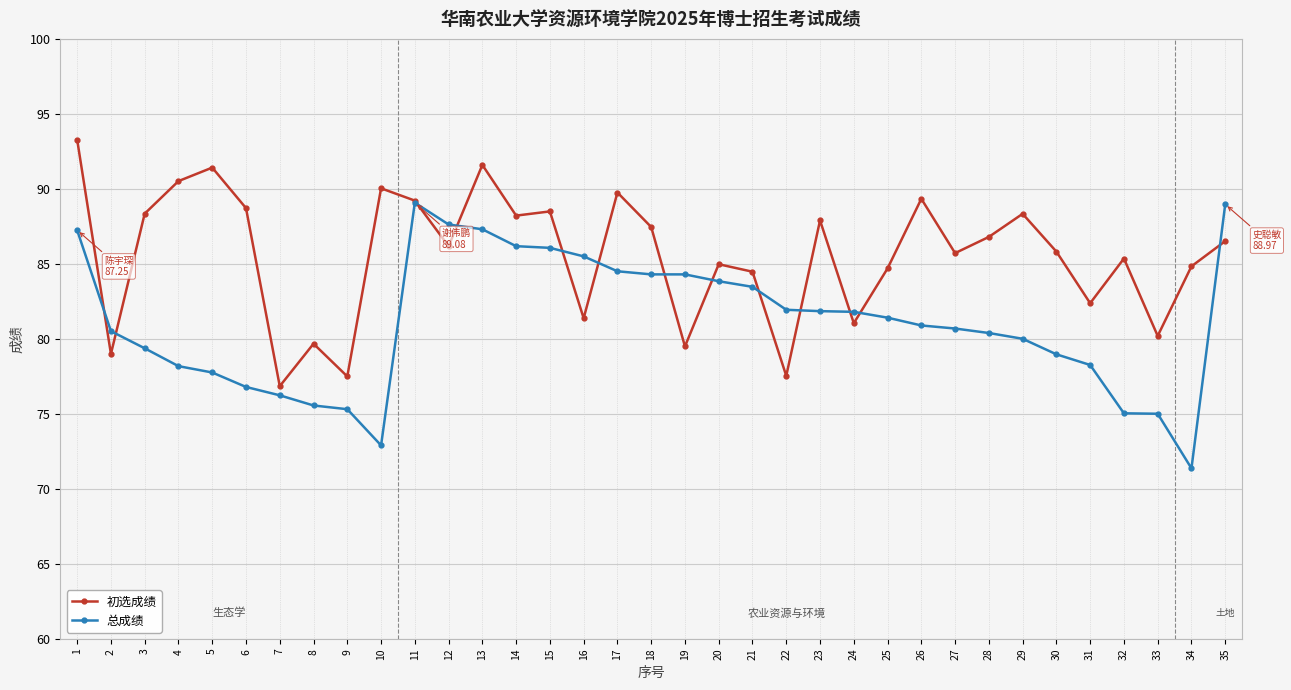

Which category has the lowest value in the 初选成绩 series?

7